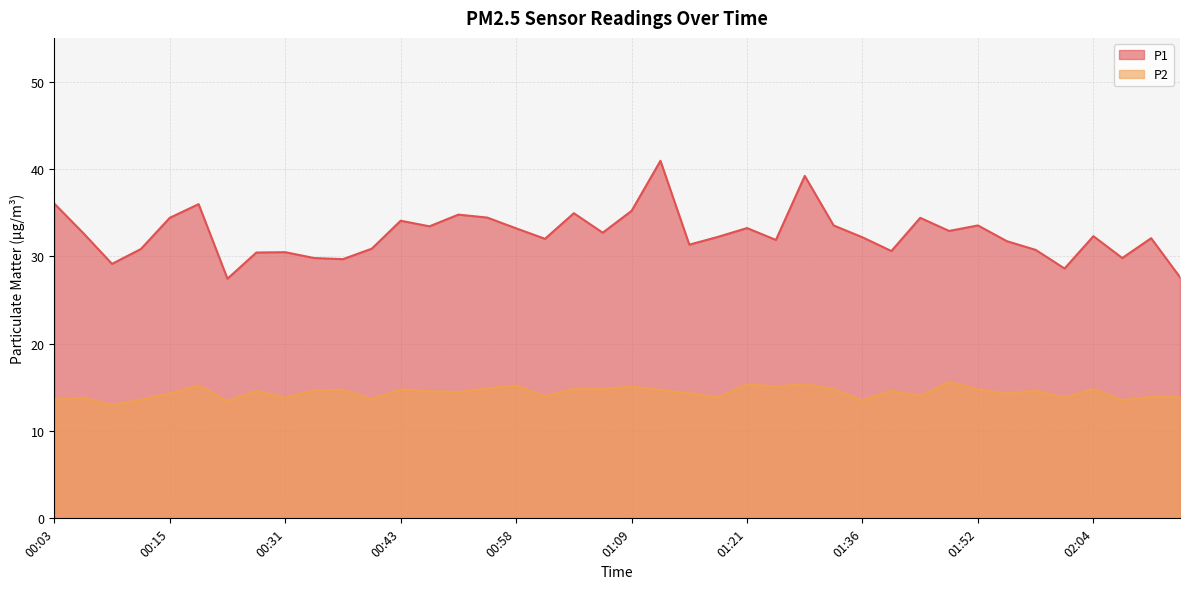

What is the greatest value displayed?

40.9